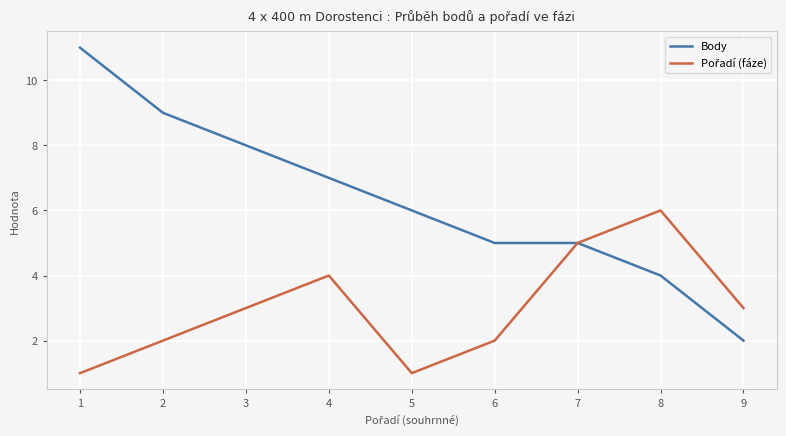

At which label does Body first exceed 6?

1